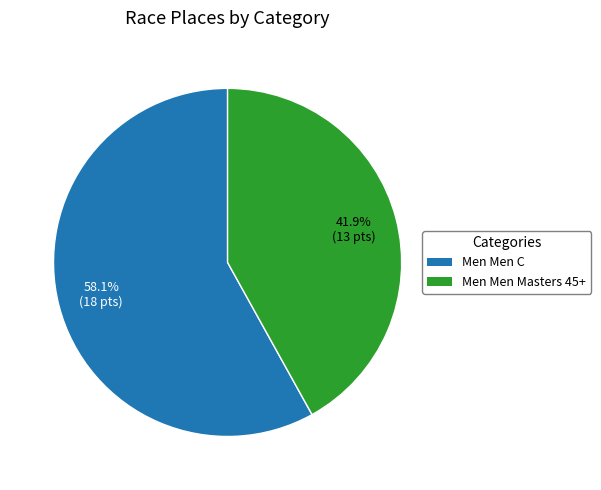

Which has a higher value, Men Men C or Men Men Masters 45+?

Men Men C